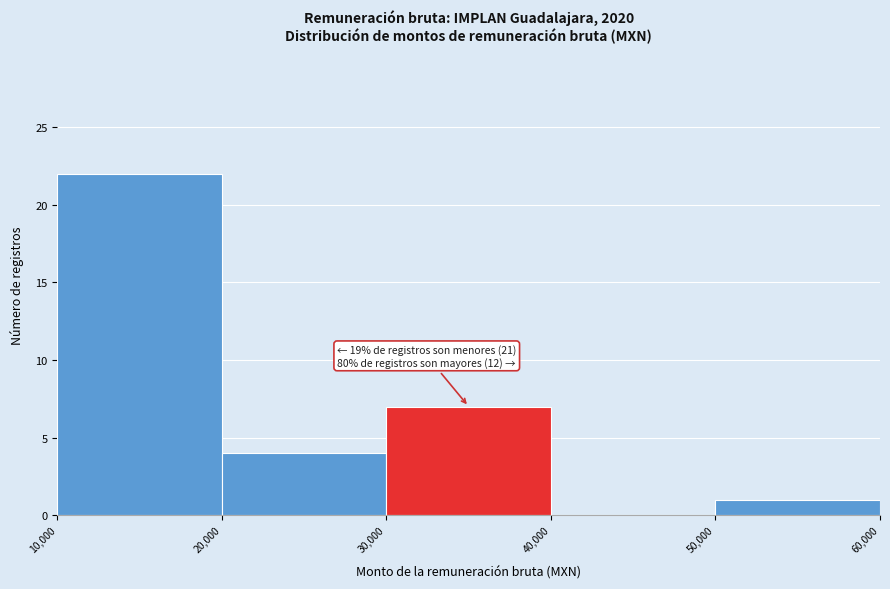

Which range on the x-axis has the tallest bar?

10,000 to 20,000